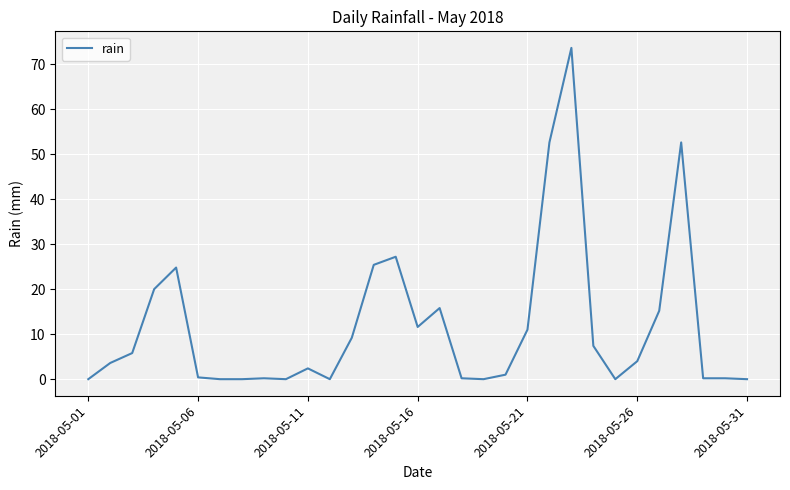

What is the greatest value displayed?

73.6